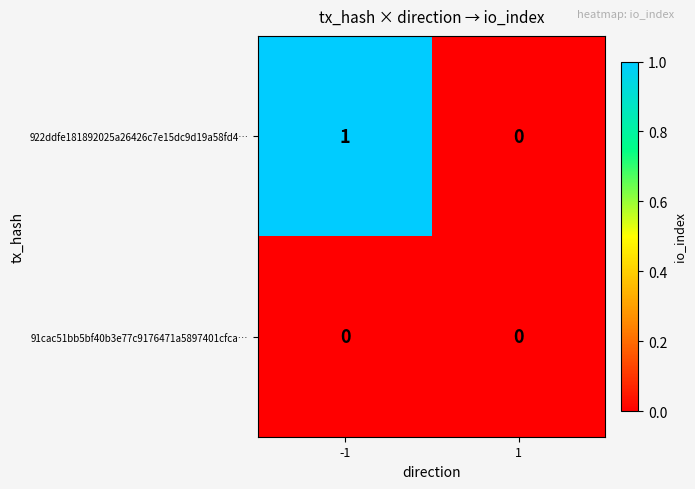

Rank the series at -1 from lowest to highest value.

91cac51bb5bf40b3e77c9176471a5897401cfca…, 922ddfe181892025a26426c7e15dc9d19a58fd4…